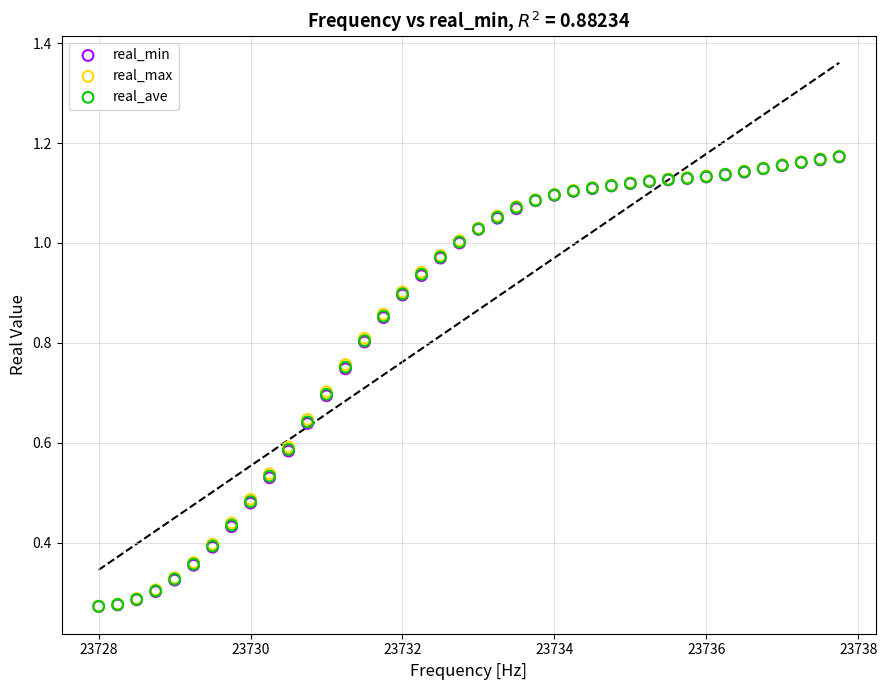

What are all the series names shown in the legend?

real_min, real_max, real_ave